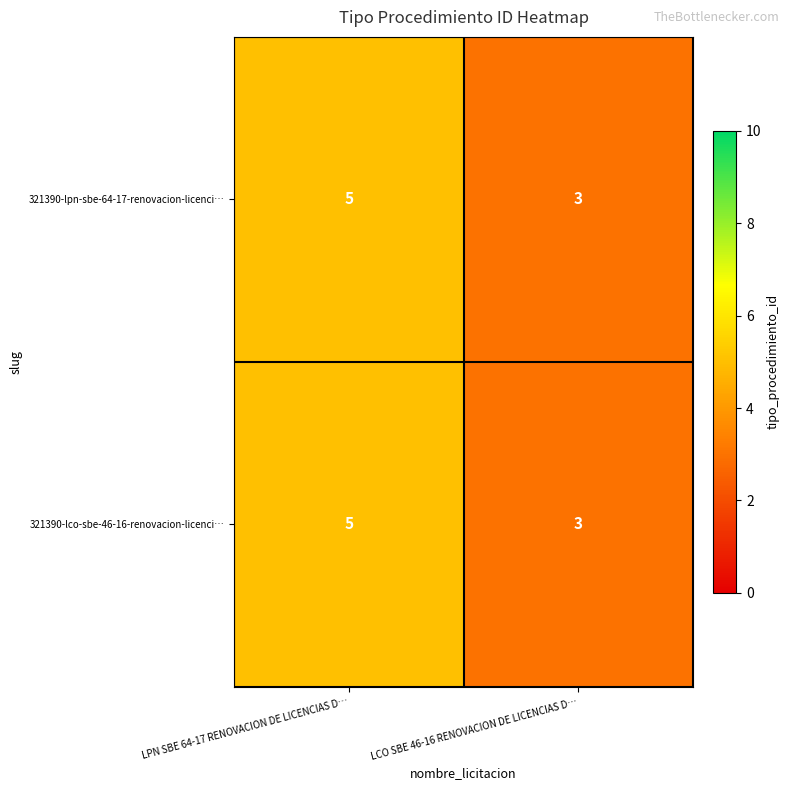

At which label does 321390-lpn-sbe-64-17-renovacion-licenci… reach its minimum?

LCO SBE 46-16 RENOVACION DE LICENCIAS D…